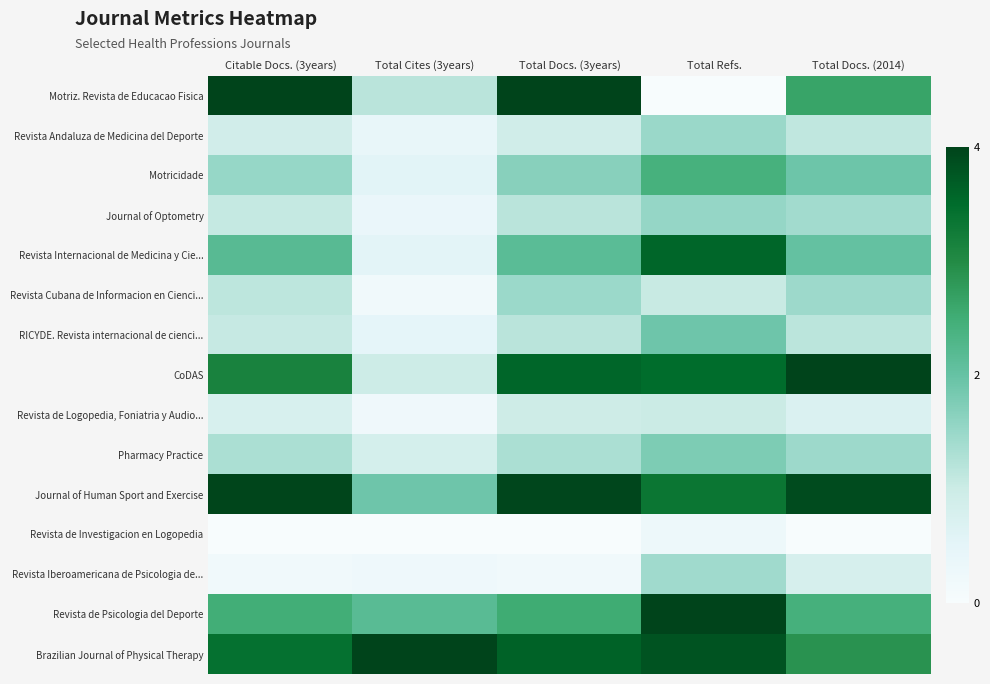

At which category is the sum across all series the highest?

Total Refs.